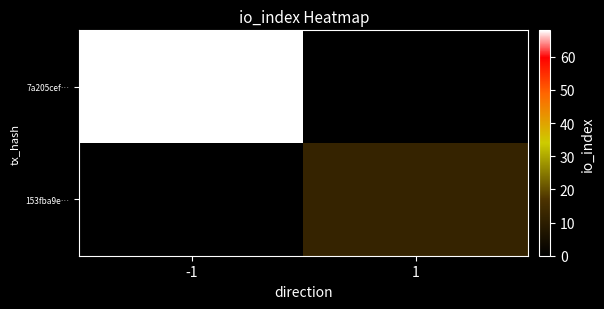

At 1, list the series in order from smallest to largest.

7a205cef…, 153fba9e…